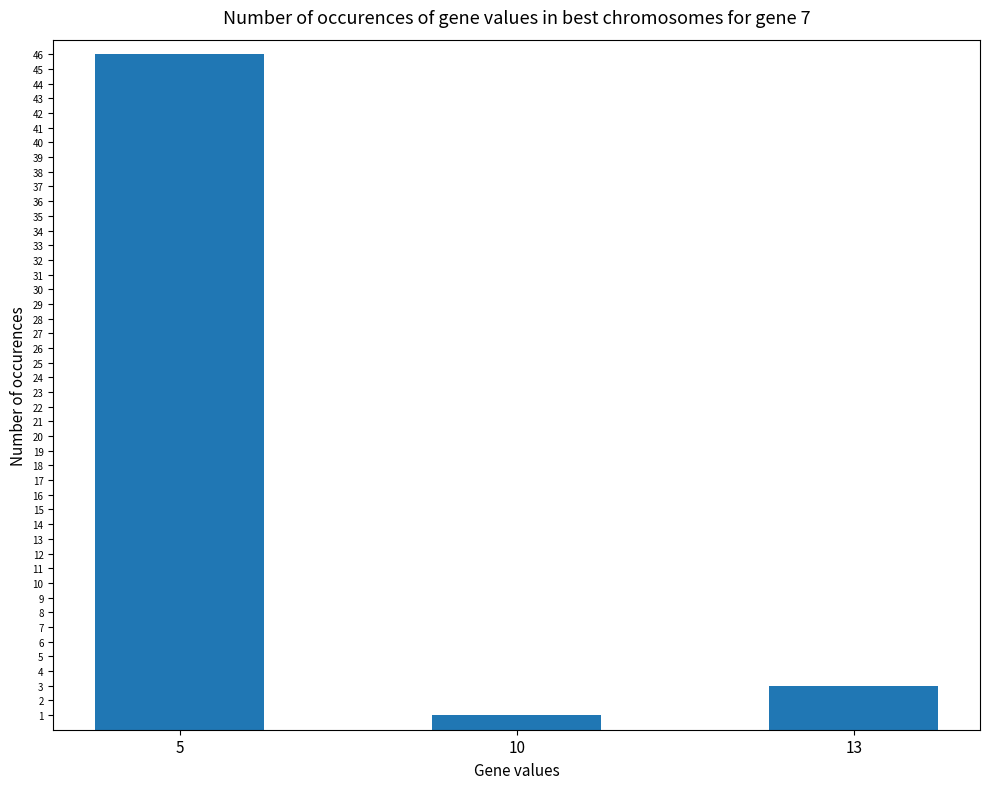

Reading left to right, what are all the values shown in this chart?

5=46	10=1	13=3